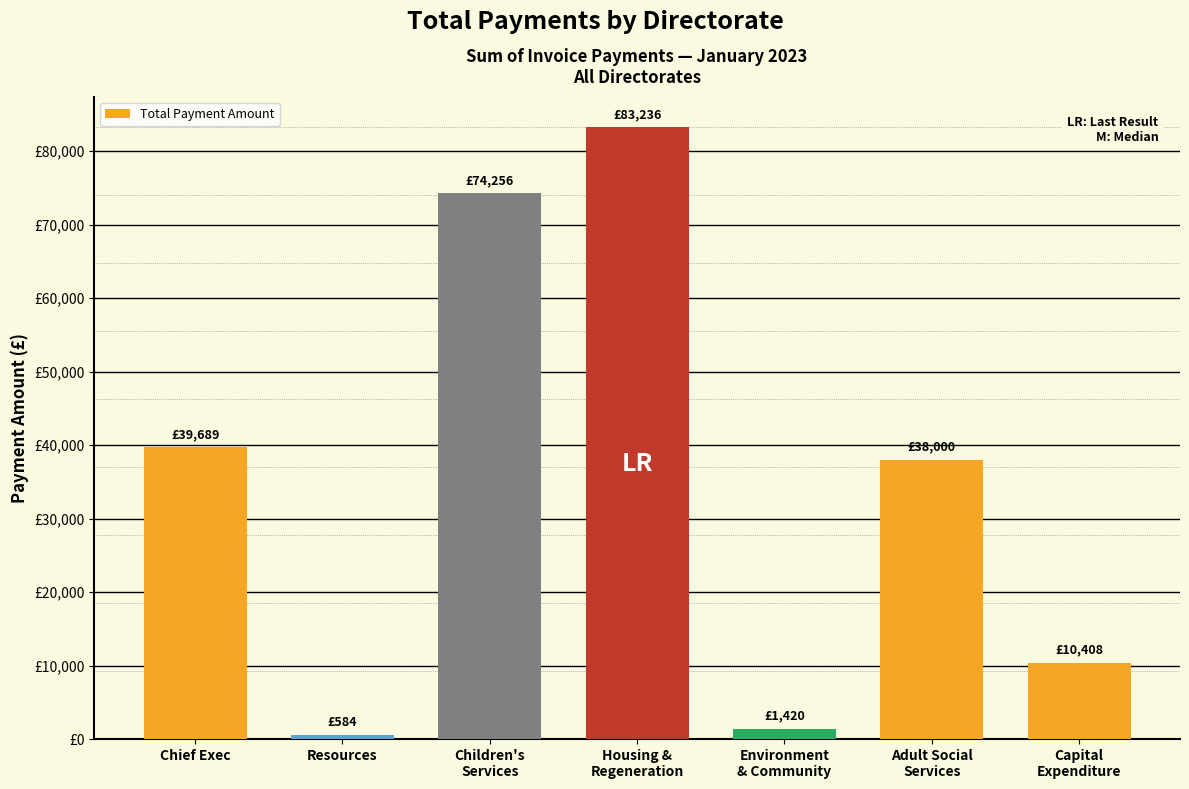

Which category has the highest value across all series?

Housing &
Regeneration